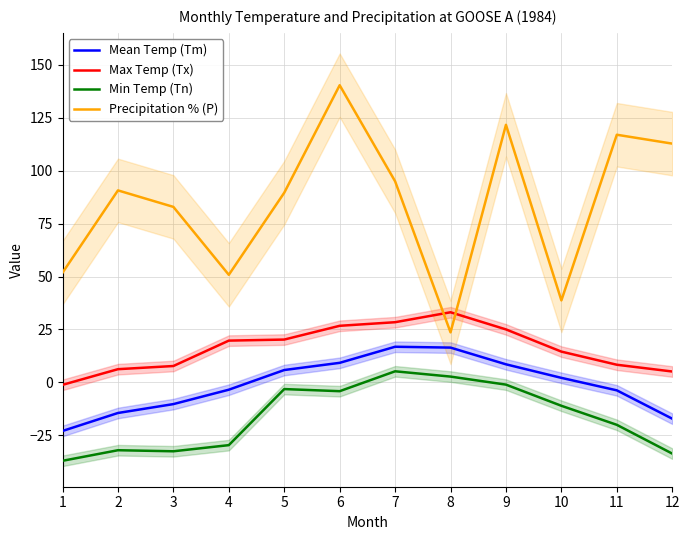

Reading left to right, list all the values displayed in this chart.

Mean Temp (Tm): -23.0	-14.5	-10.3	-3.5	5.8	9.2	16.8	16.4	8.5	2.1	-3.8	-17.2
Max Temp (Tx): -1.2	6.2	7.7	19.7	20.2	26.7	28.4	33.1	25.0	14.5	8.3	5.1
Min Temp (Tn): -37.1	-32.1	-32.6	-29.7	-3.2	-4.2	5.2	2.7	-1.1	-11.1	-20.1	-33.7
Precipitation % (P): 51.8	90.7	82.9	50.8	89.6	140.4	95.0	23.6	121.7	38.7	117.0	112.8